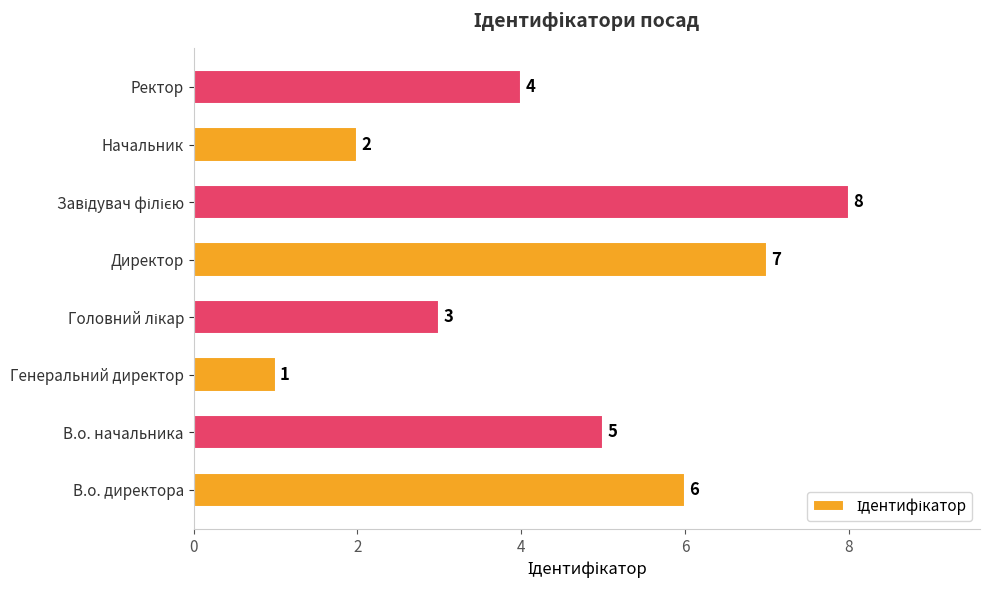

How many values are below 5?

4